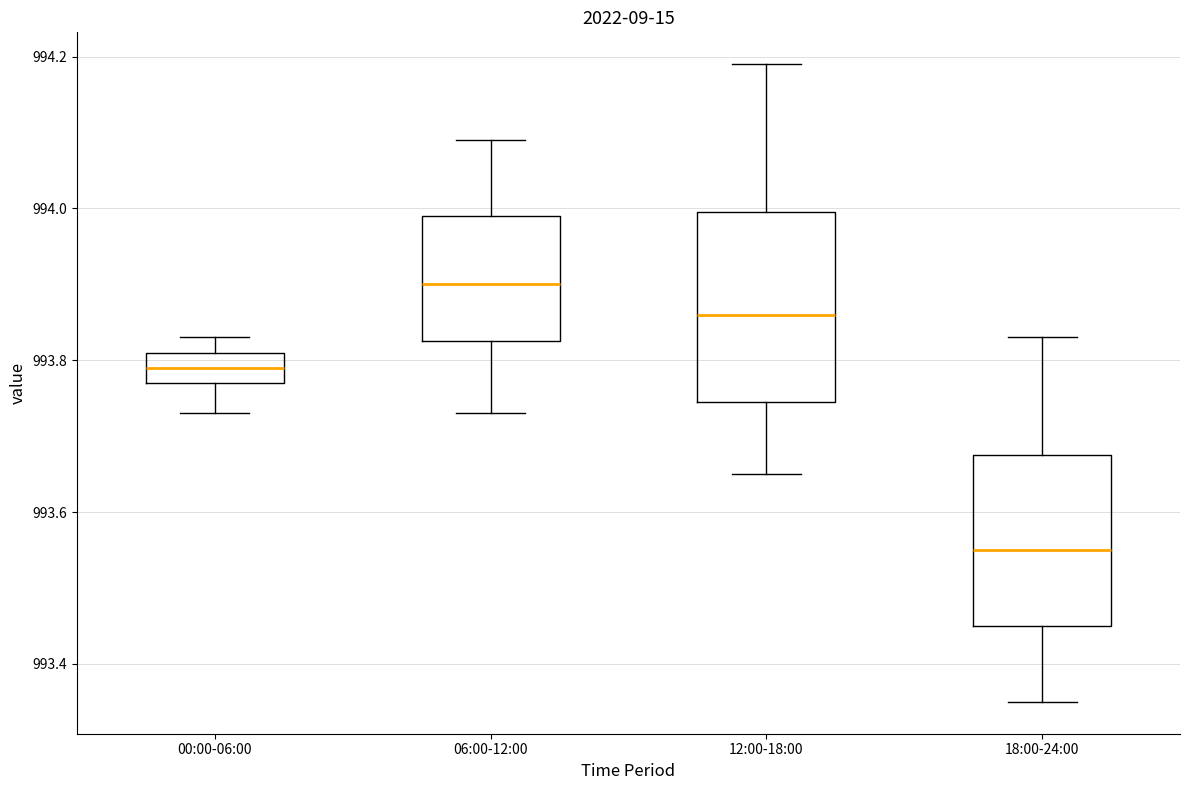

Comparing the boxes themselves (not the whiskers), which one is the tallest?

12:00-18:00